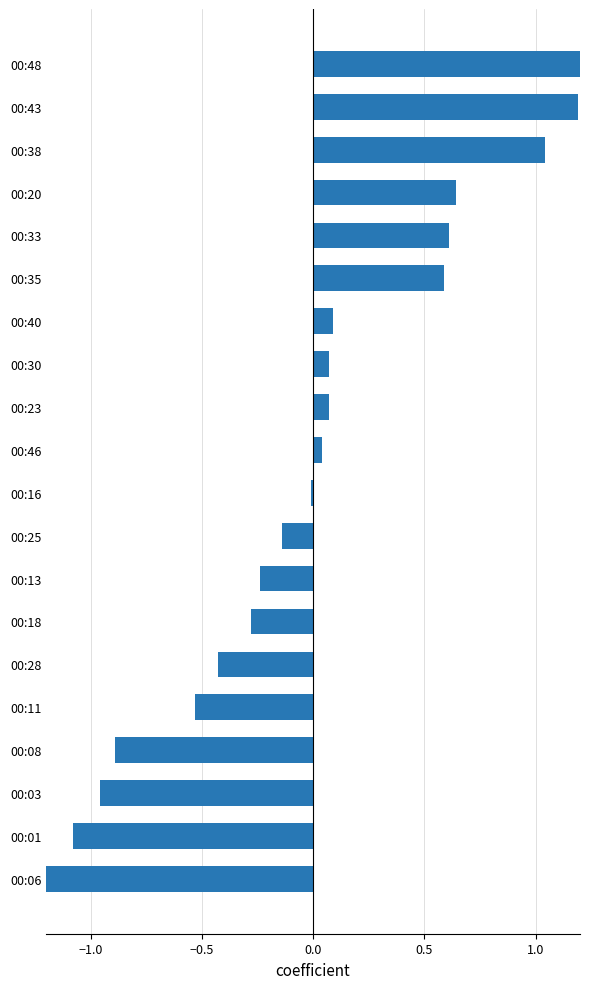

How many positive values are there?

10